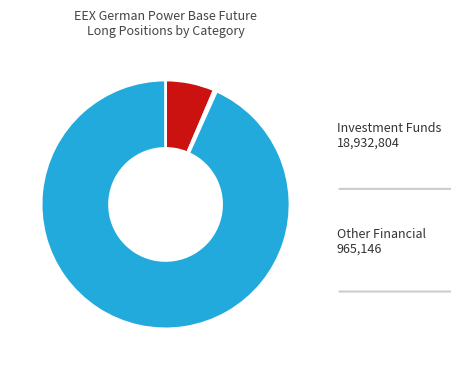

Does any single category account for the majority?

Yes